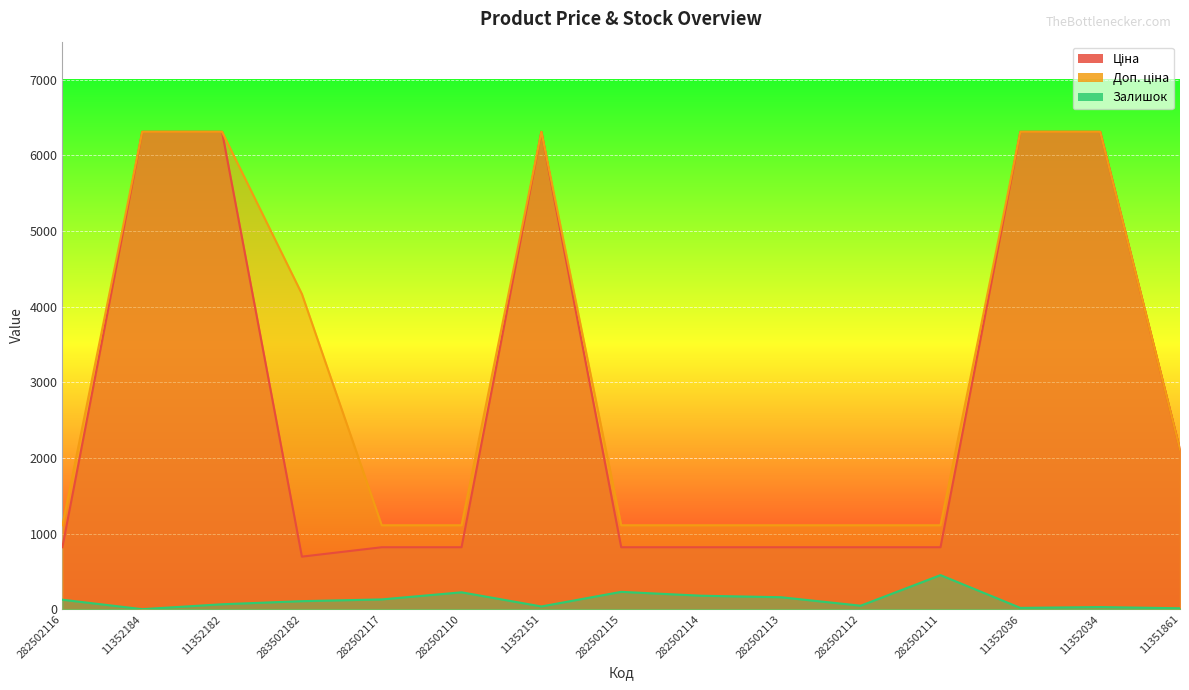

Which category has the highest value in the Залишок series?

282502111